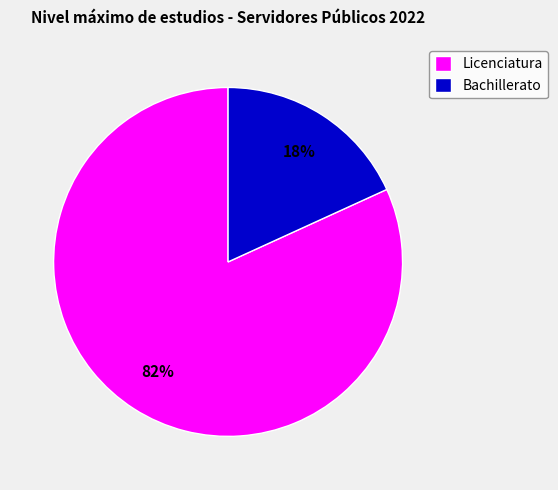

To the nearest percent, what percentage of the pie is Licenciatura?

82%